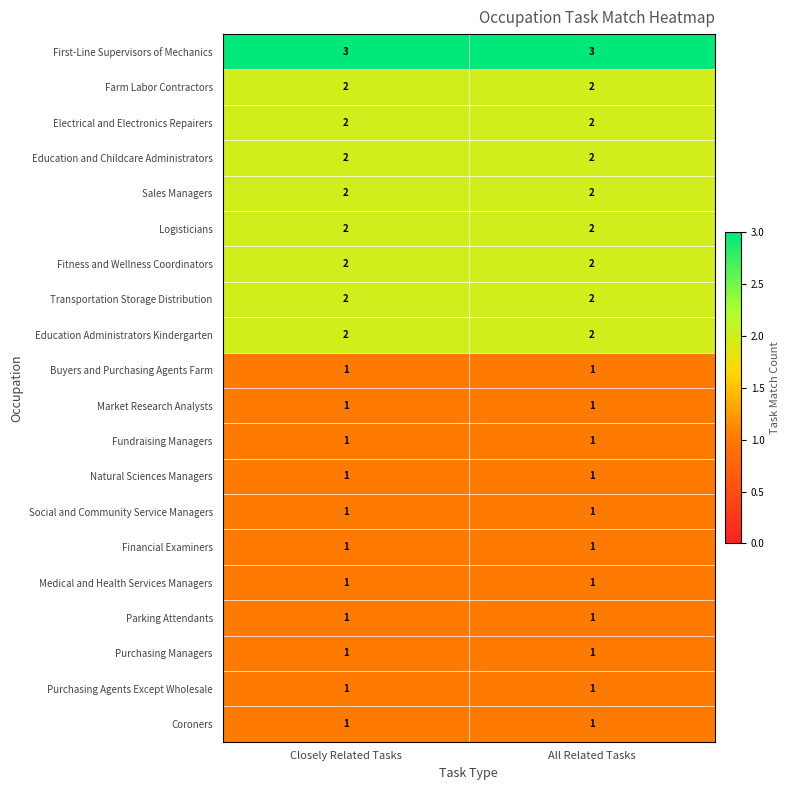

What is the greatest value displayed?

3